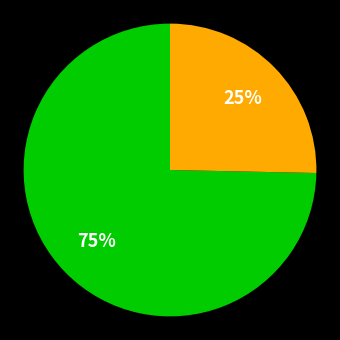

Does any single category account for the majority?

Yes